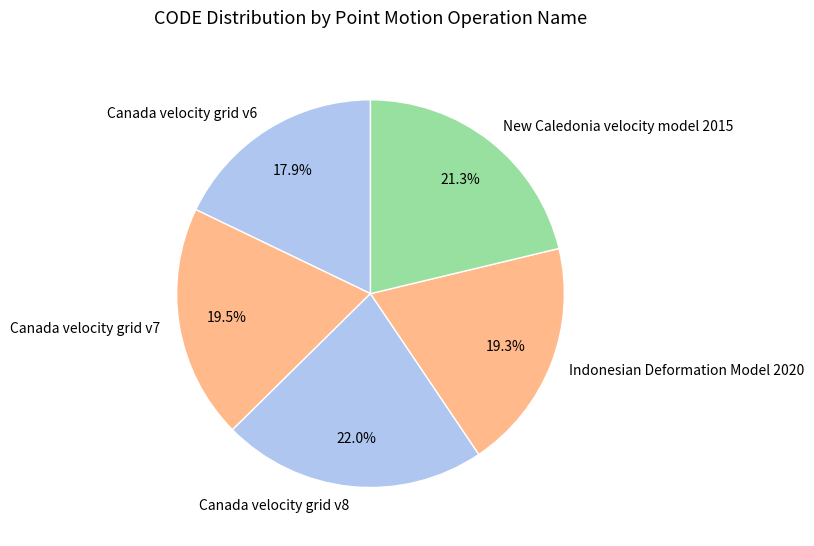

To the nearest percent, what is the combined percentage of Canada velocity grid v7 and Canada velocity grid v6?

37%